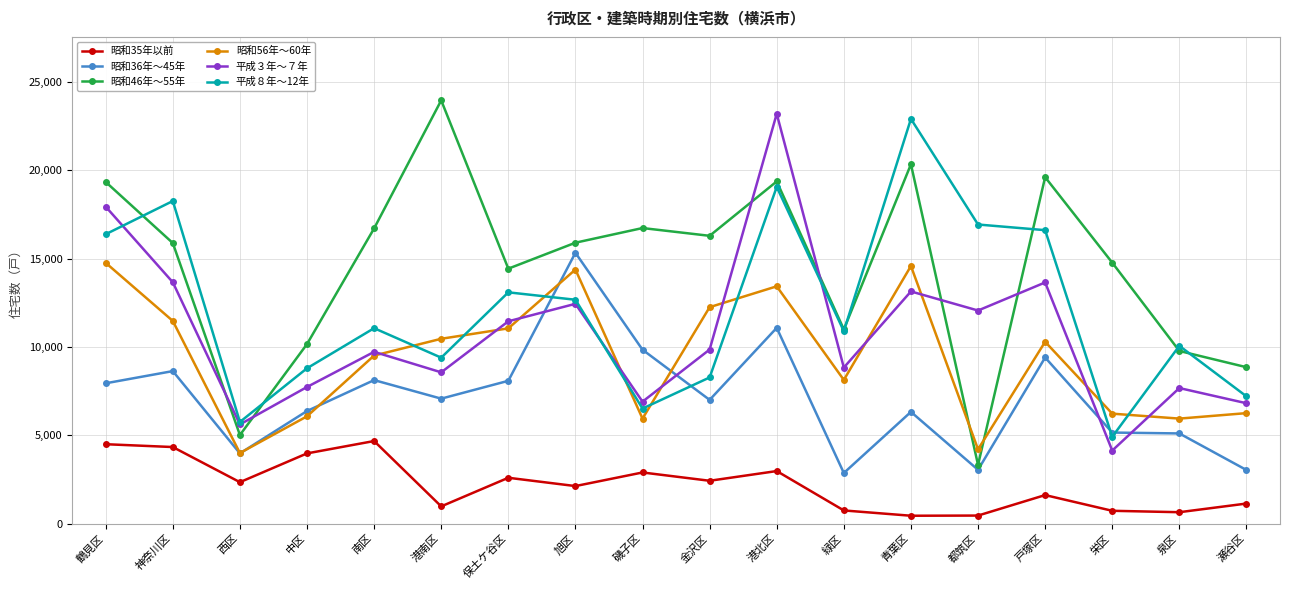

Which series has the largest range (max minus min)?

昭和46年～55年